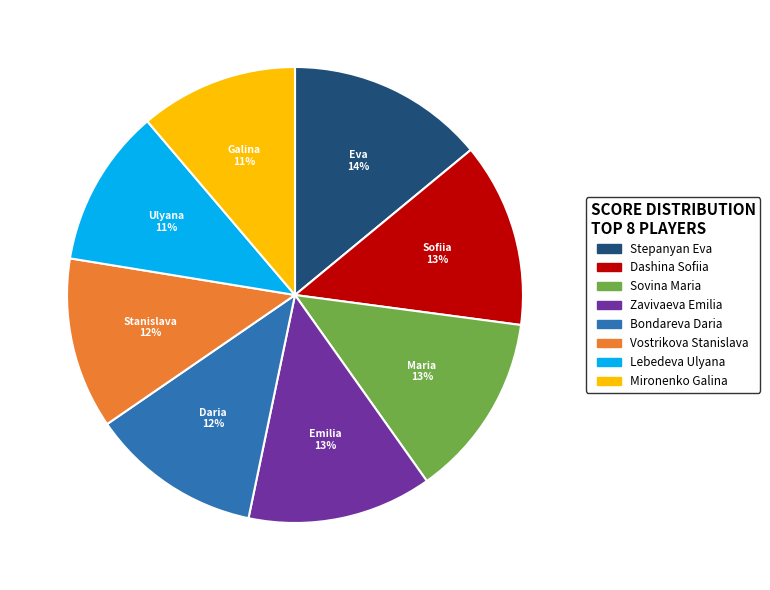

To the nearest percent, what is the average slice percentage?

12%